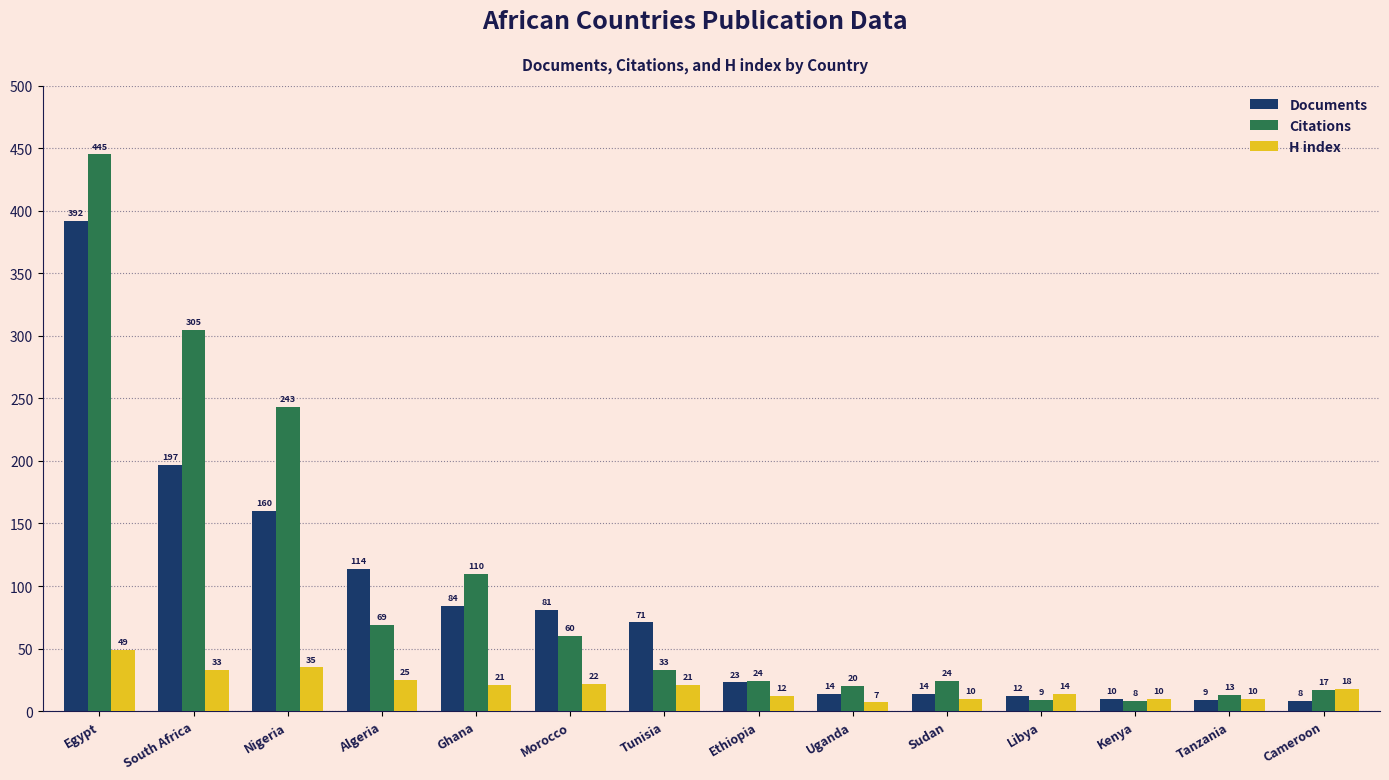

True or false: Documents has a value of 197 at South Africa.

True